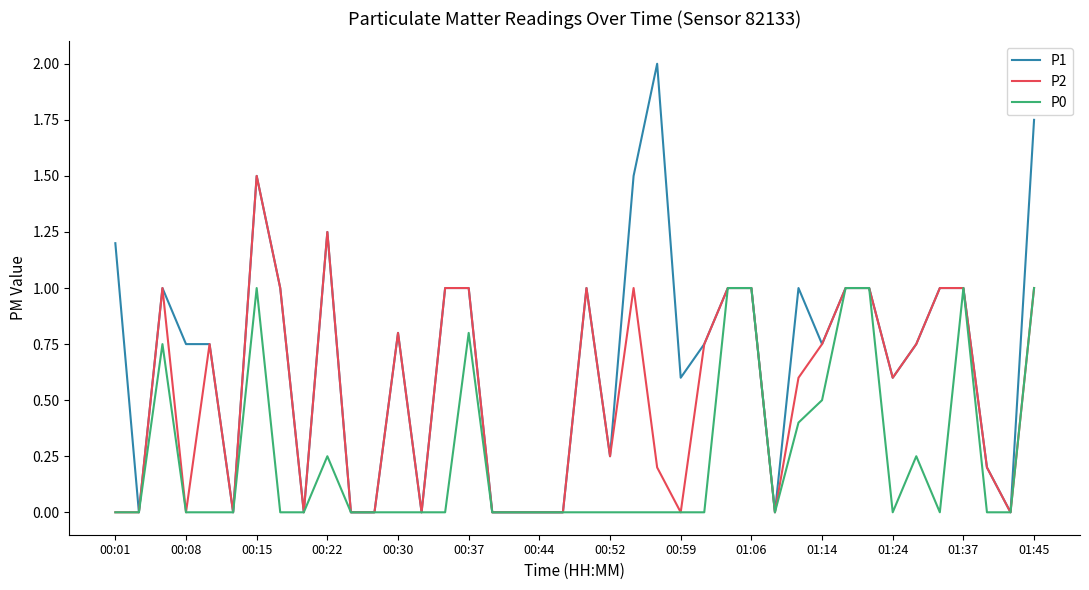

Which series has the largest range (max minus min)?

P1